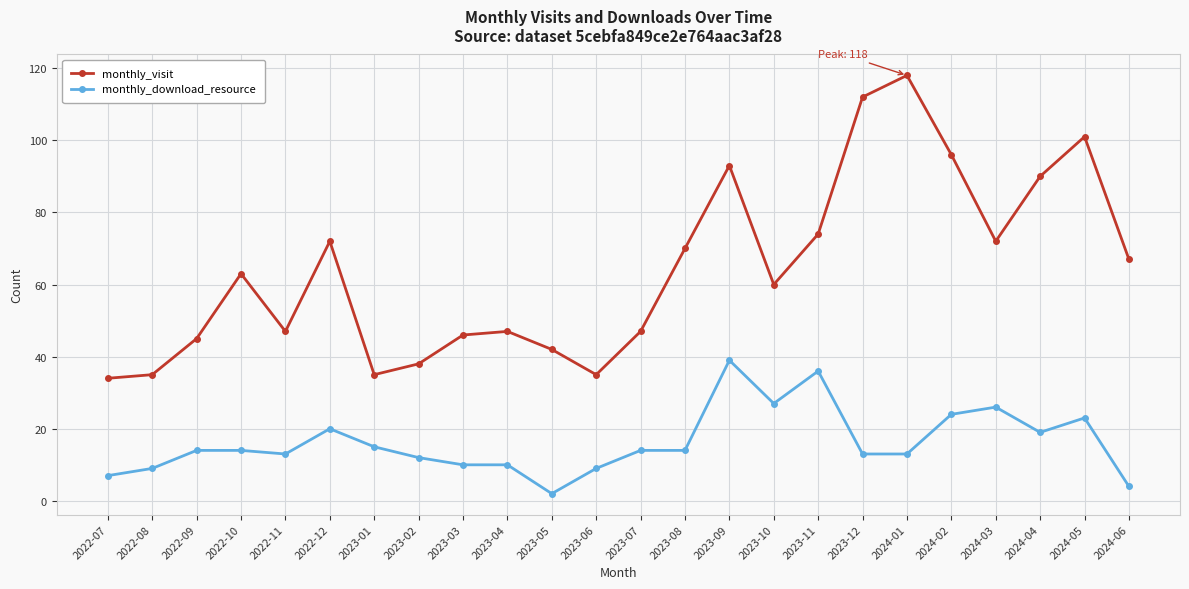

True or false: monthly_download_resource and monthly_visit cross at least once.

False